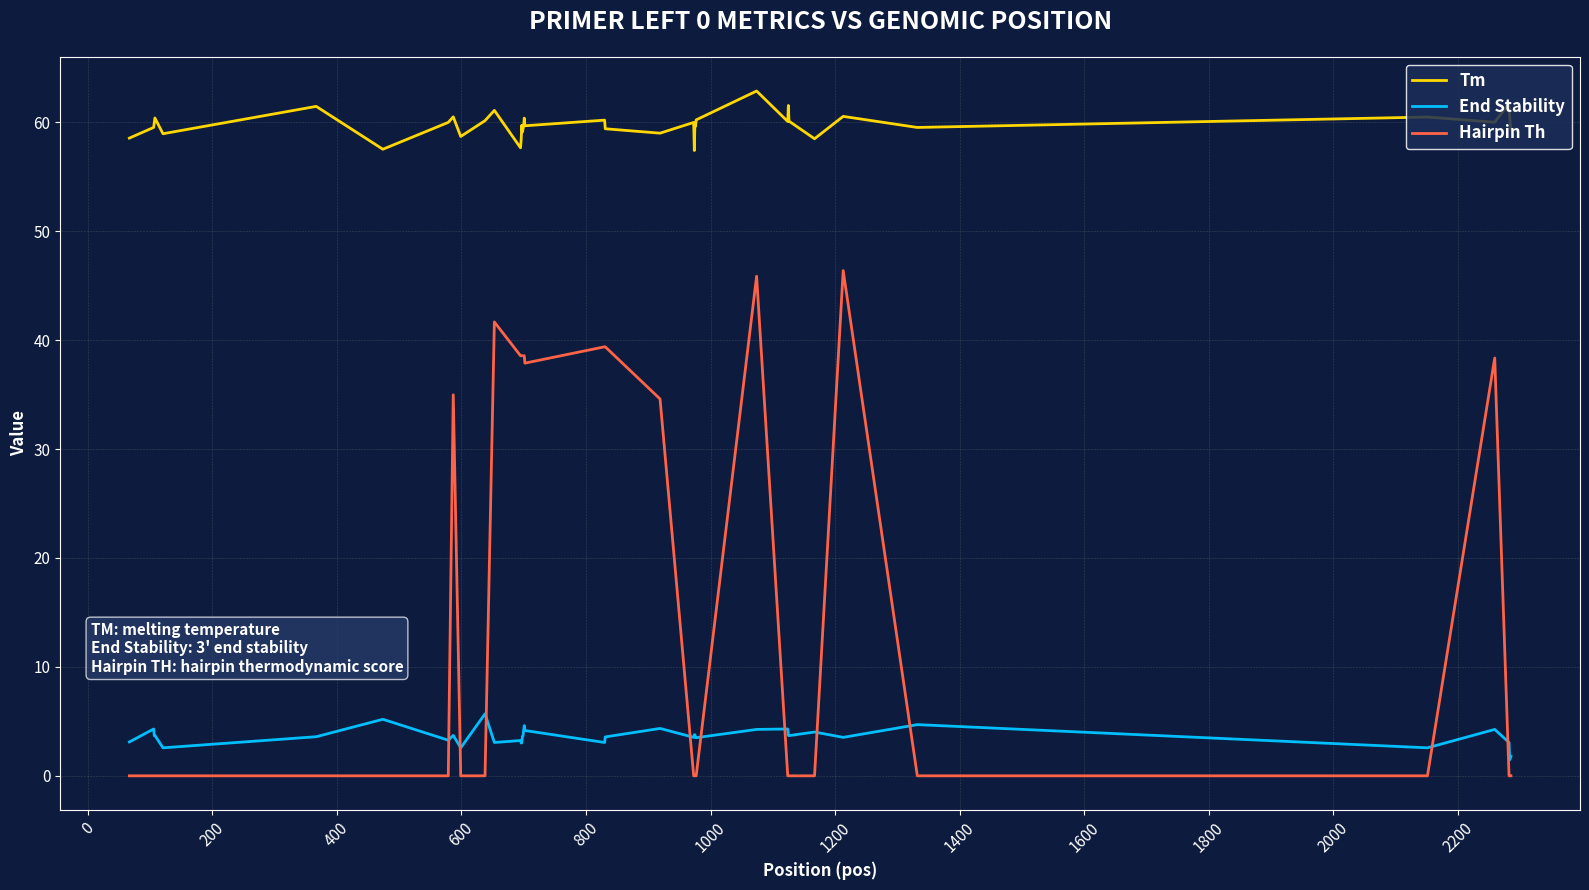

What is the maximum value for Tm?

62.9